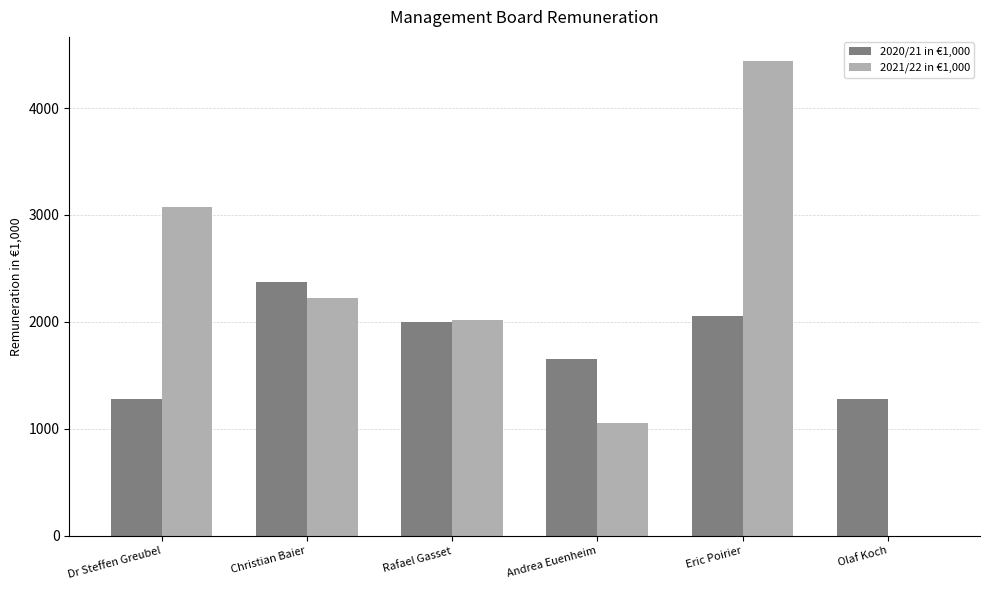

How many groups of bars are there?

6